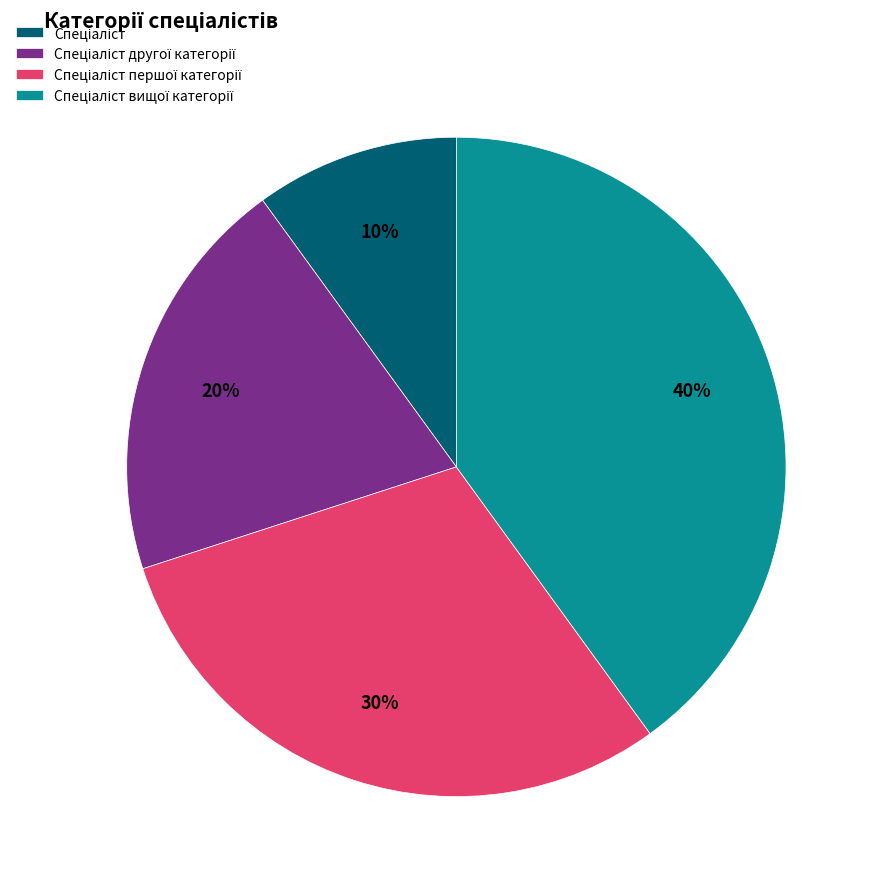

Does any single category account for the majority?

No